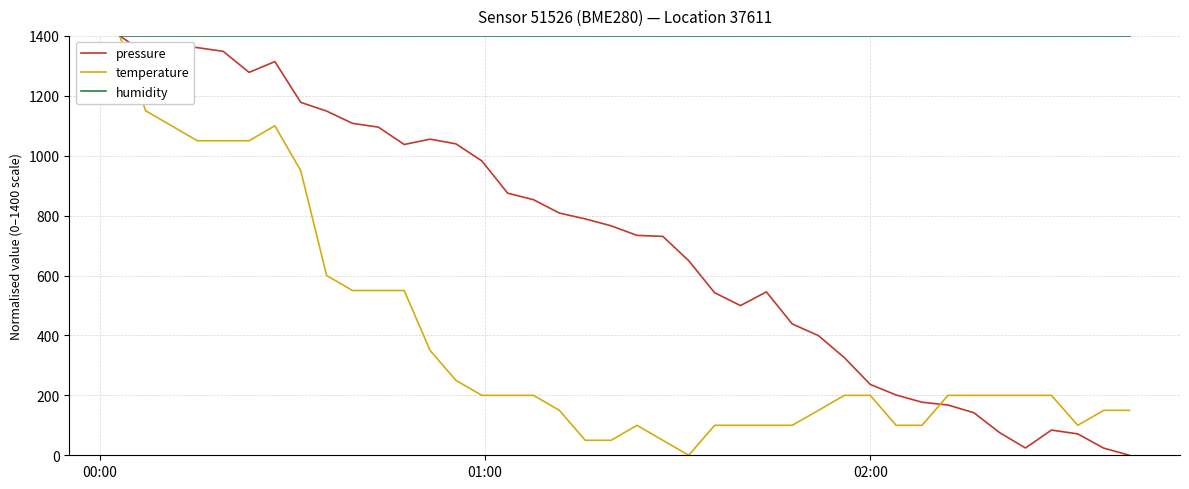

Rank the series by their average value, from lowest to highest.

temperature, pressure, humidity